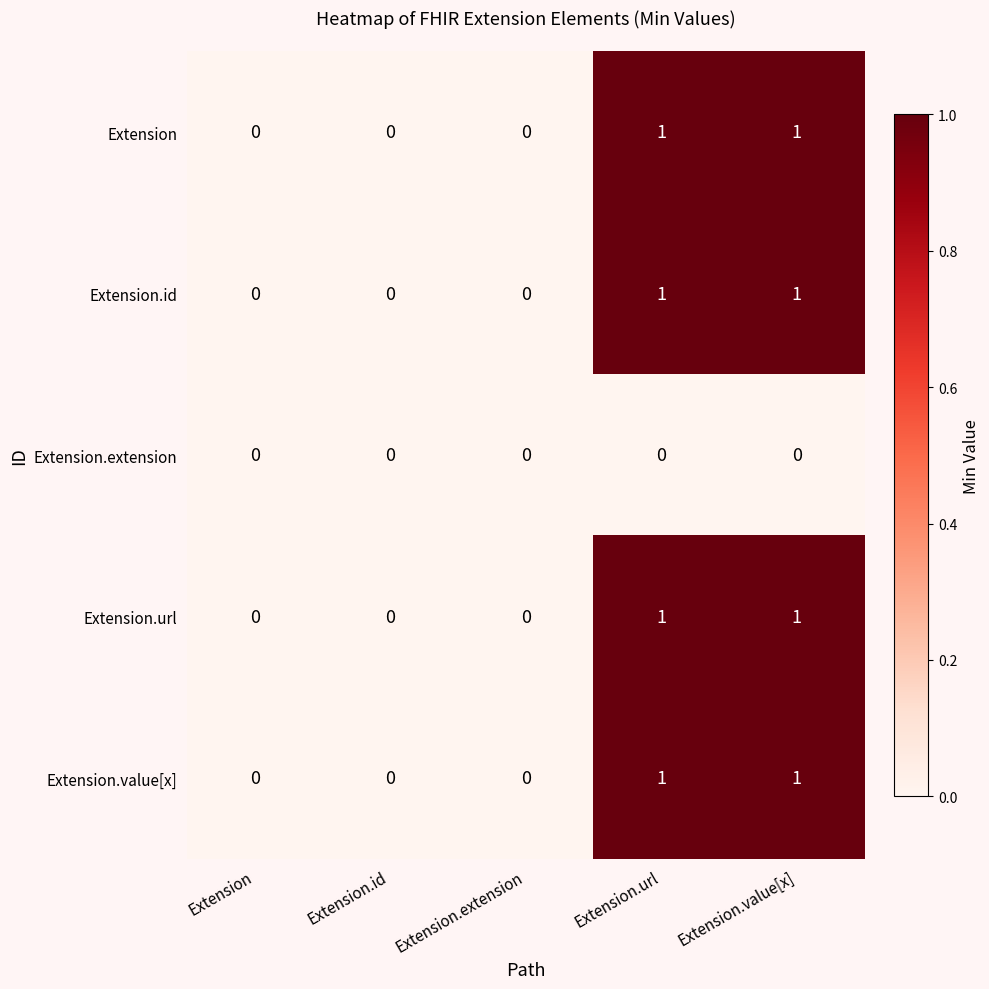

Count the Extension.value[x] values in the range 0 to 1.

5